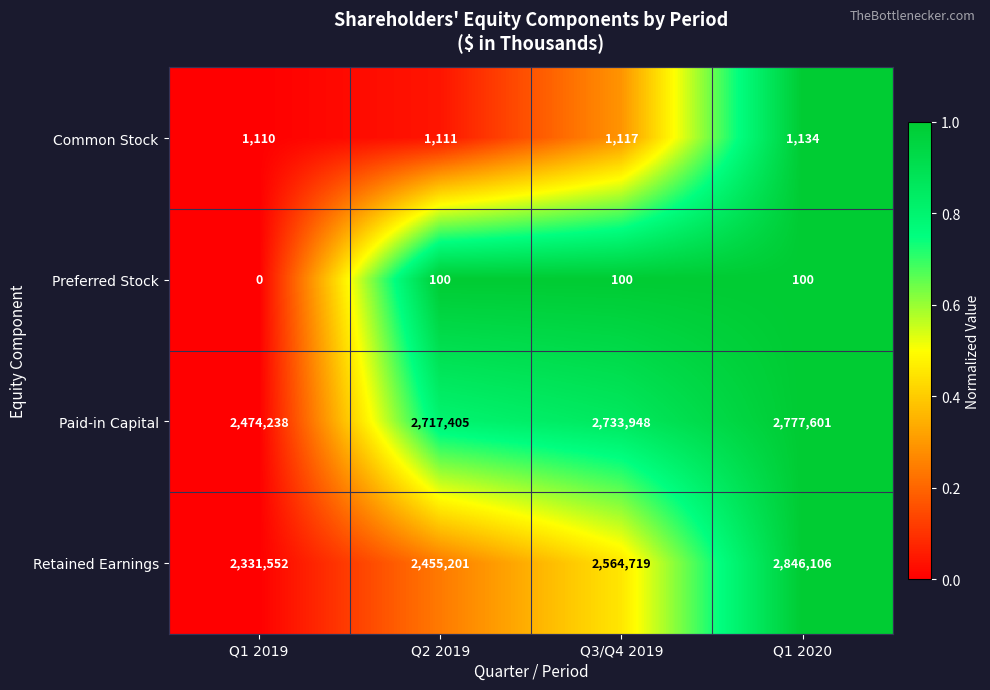

The value of Preferred Stock at Q3/Q4 2019 is 100. True or false?

True